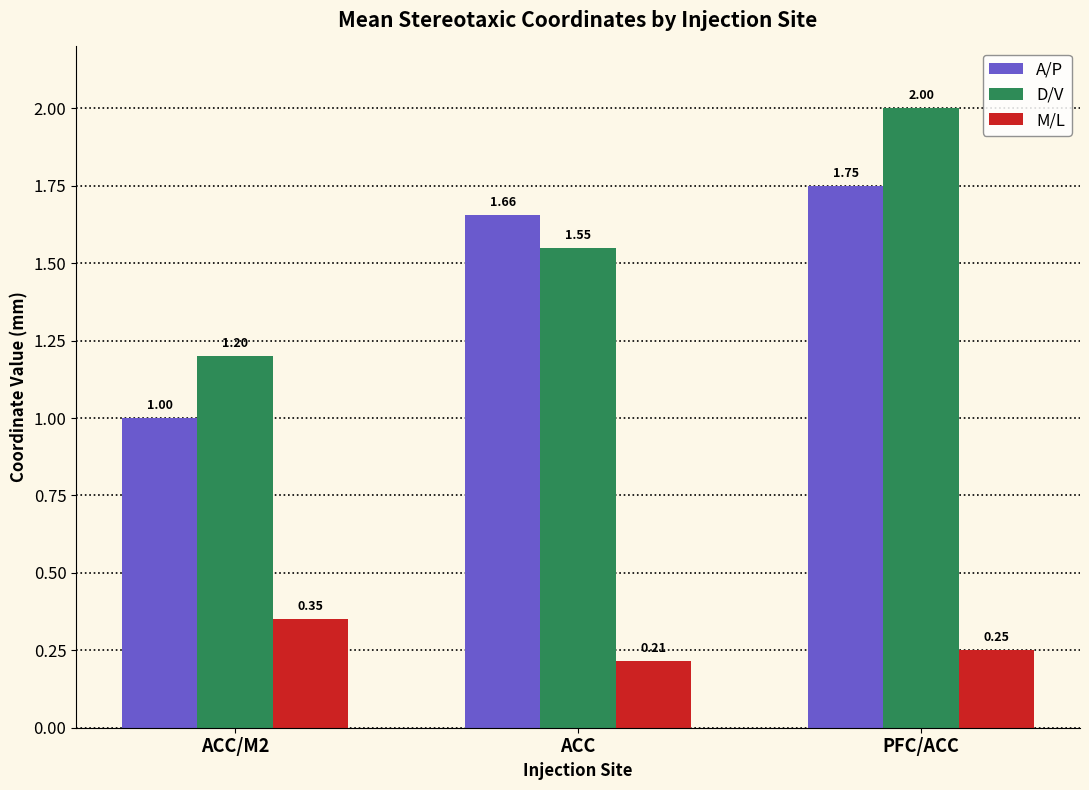

What is the highest value of the D/V series?

2.0